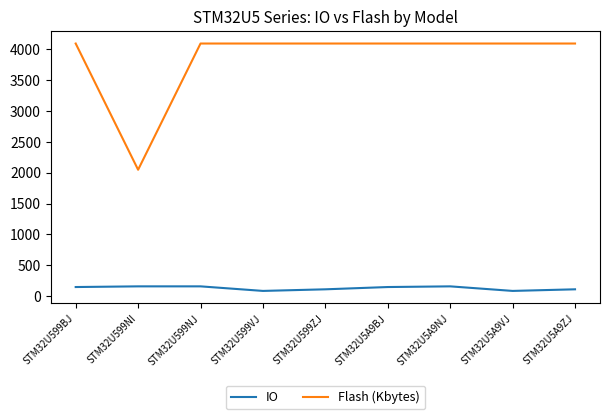

Is this an area chart (filled region under the line)?

No